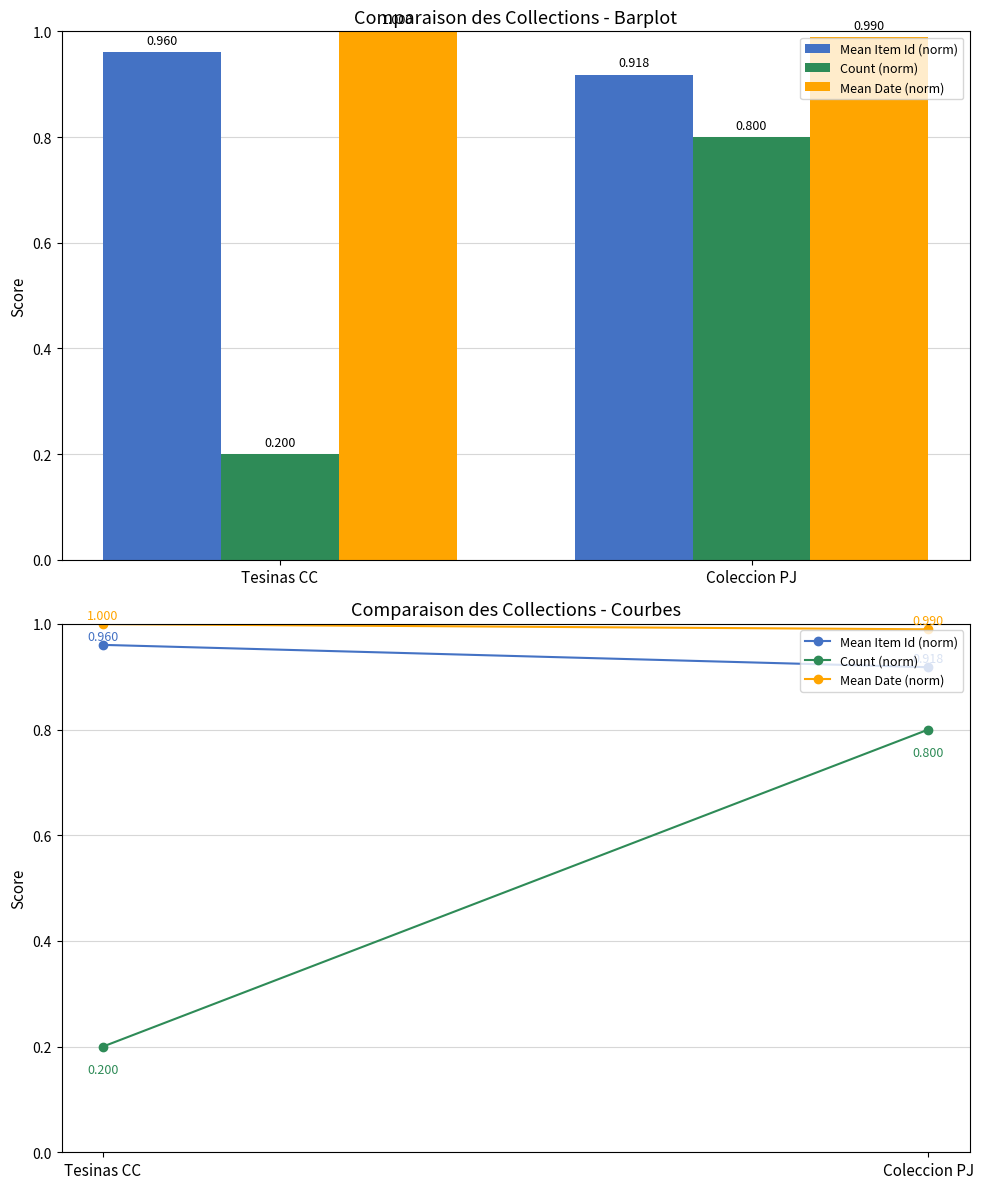

Is the value of Count (norm) at Tesinas CC greater than the value of Mean Item Id (norm) at Coleccion PJ?

No